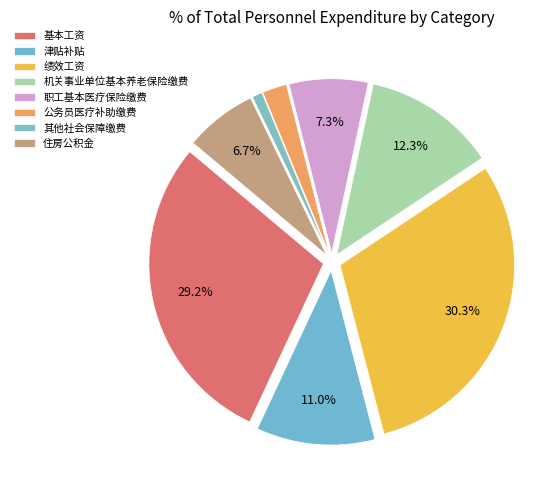

What is the change in value from 机关事业单位基本养老保险缴费 to 住房公积金?

-1702362.9